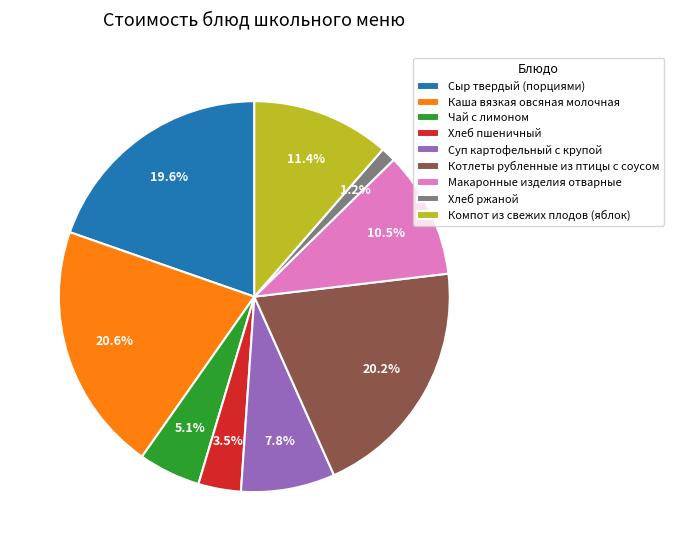

Is it true that Хлеб пшеничный is 16% of the pie?

False